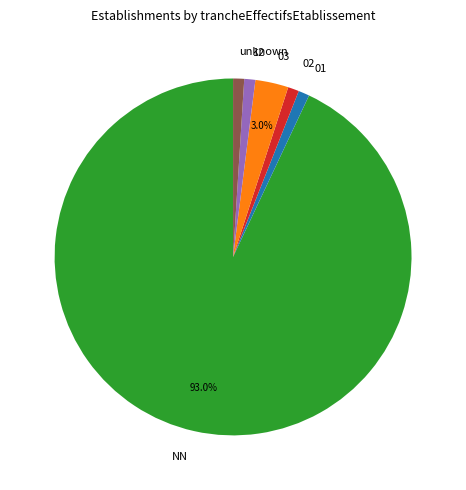

To the nearest percent, what is the average slice percentage?

17%